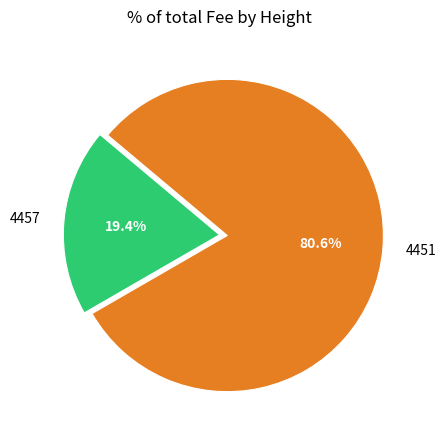

Rank the categories by value from lowest to highest.

4457, 4451